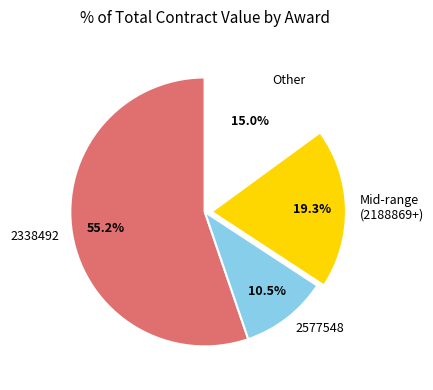

Does 2338492 represent more than half of the total?

Yes